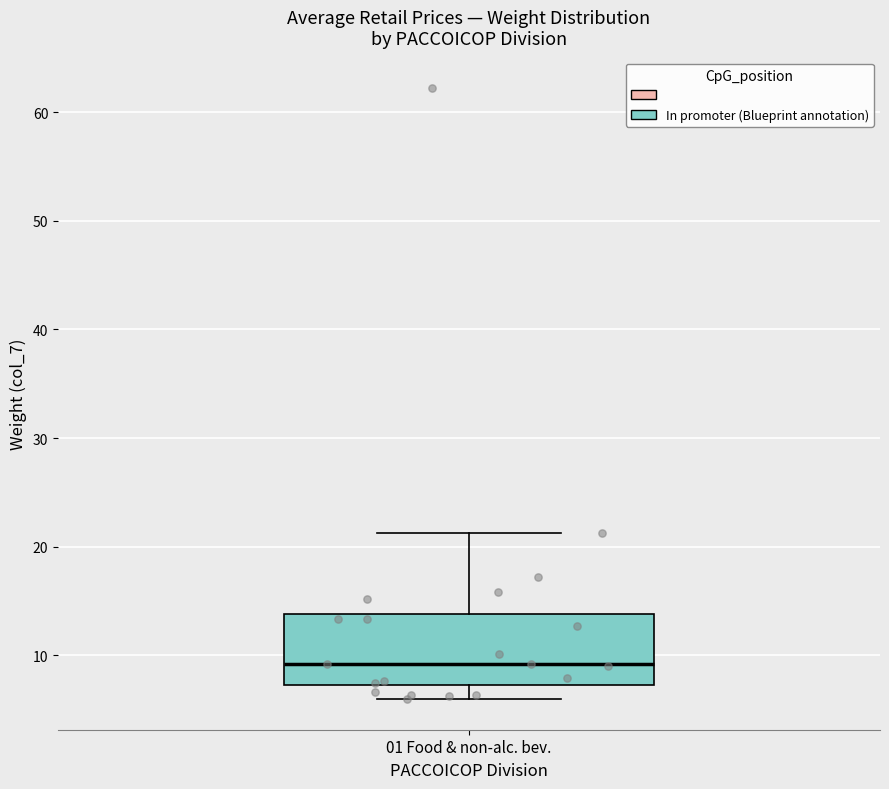

Transcribe this box plot: give where the median line is, the range the box spans, and where the two whiskers end, as read against the y-axis. The values are not printed on the chart, so give them approximately, as read against the axis.

median 9, box 7 to 14, whiskers 6 to 21